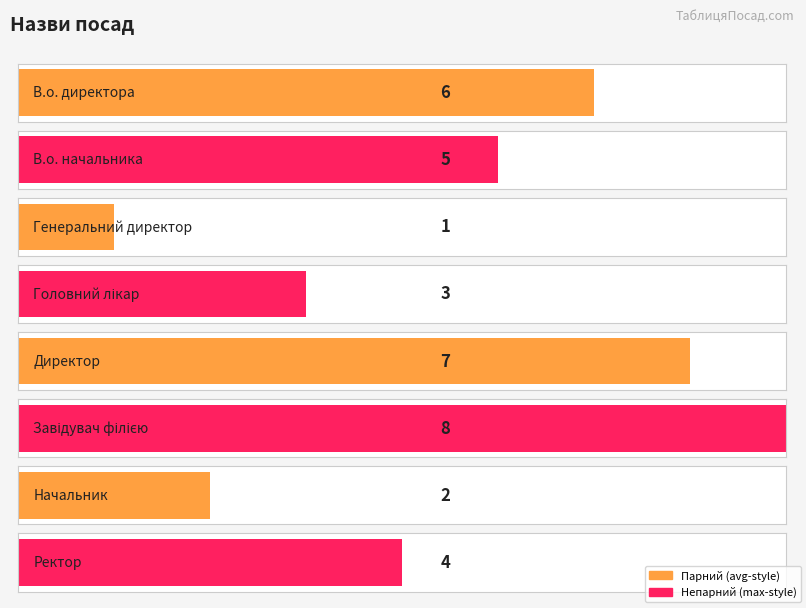

Count the values in the range 3 to 7.

5